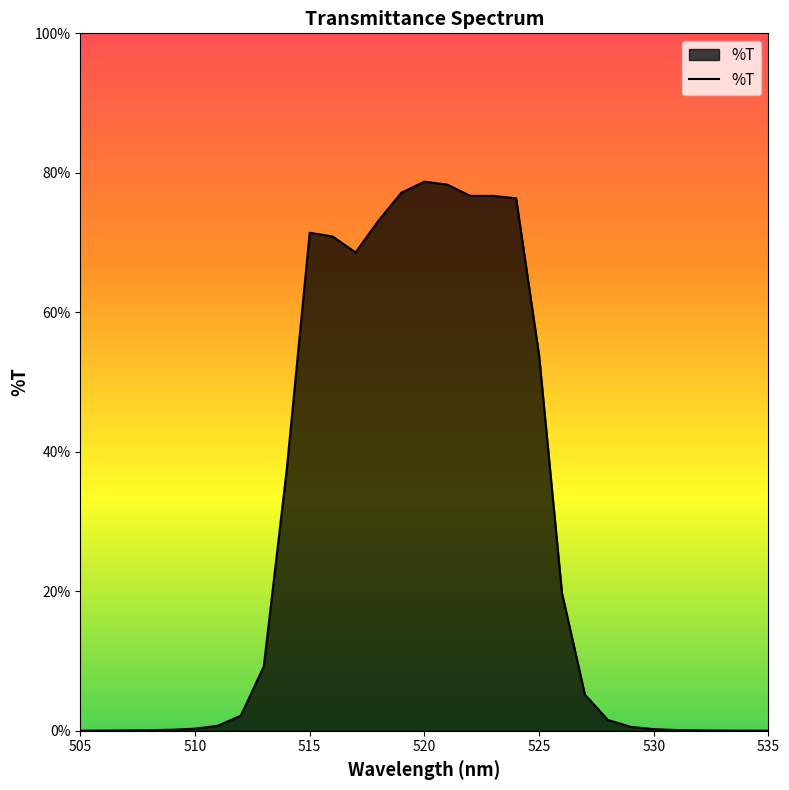

What is the difference between the maximum and minimum values?

78.7